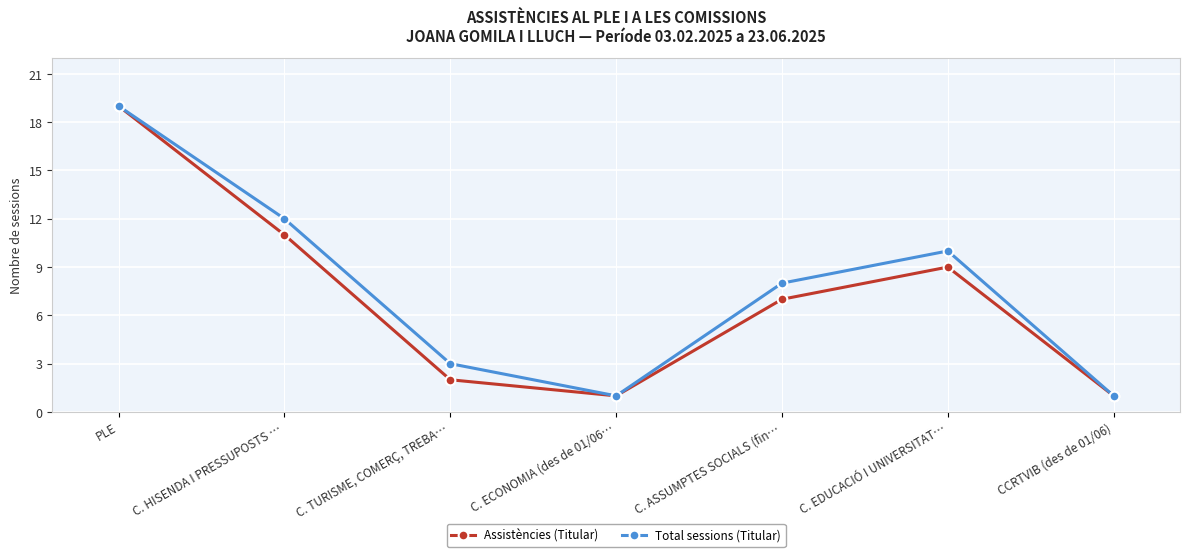

What is the spread (max minus min) of values at C. EDUCACIÓ I UNIVERSITAT…?

1